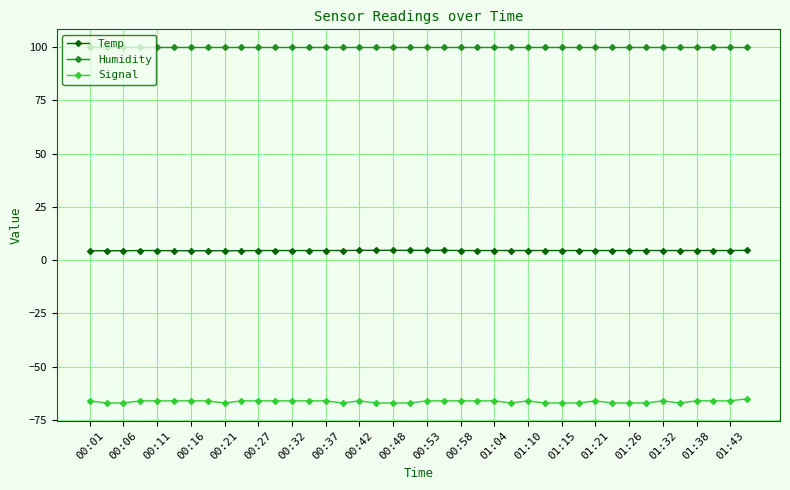

What is the greatest value displayed?

99.9